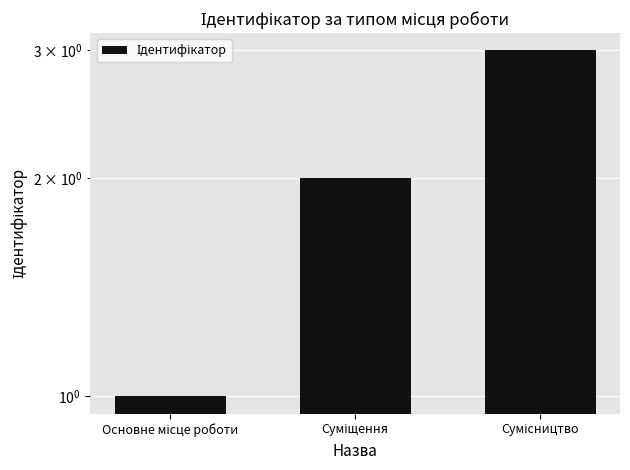

The value at Основне місце роботи is 1. True or false?

False